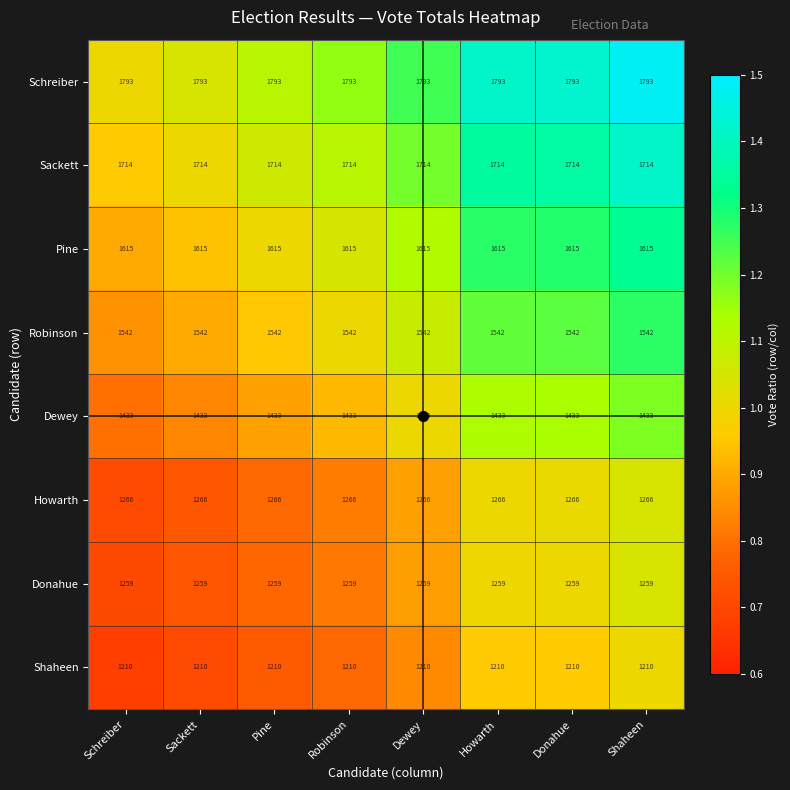

The Sackett series shows 1714 at Schreiber. True or false?

True